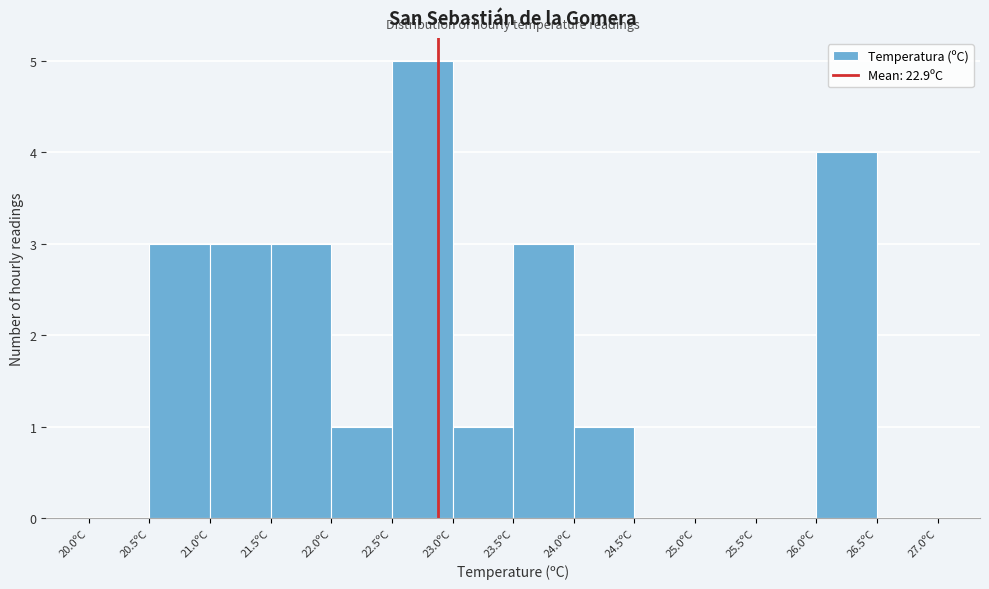

Which range on the x-axis has the tallest bar?

22.5 to 23.0